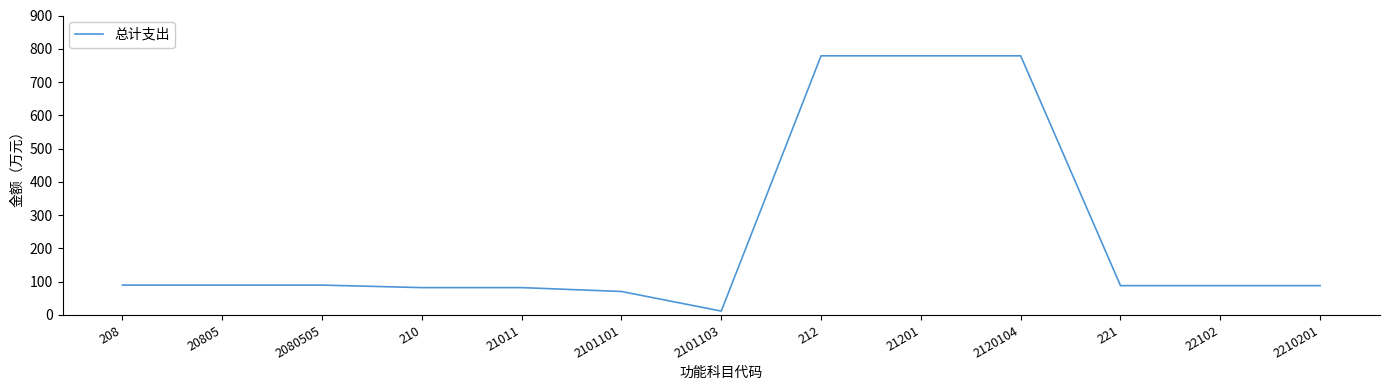

Approximately how many times larger is the value at 2080505 compared to 2120104?

0.1